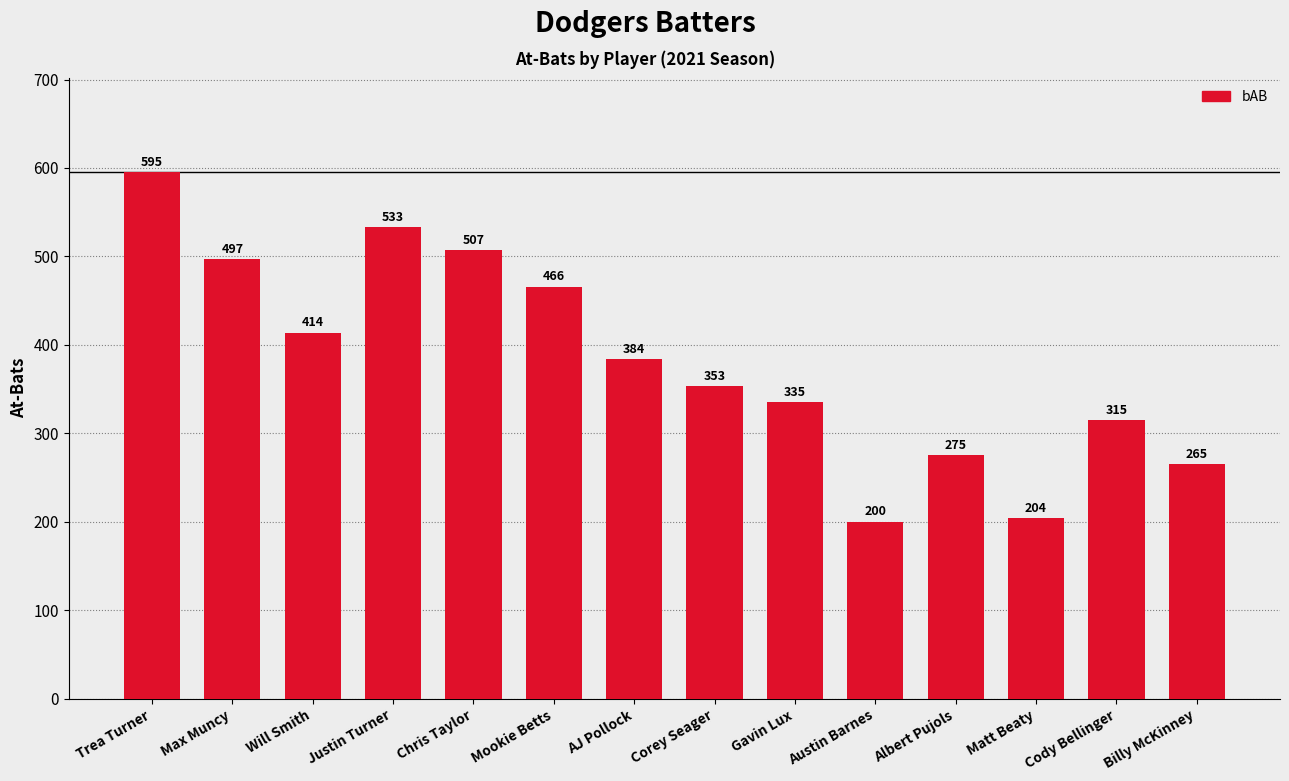

Read the value at Albert Pujols, to the nearest 10.

280